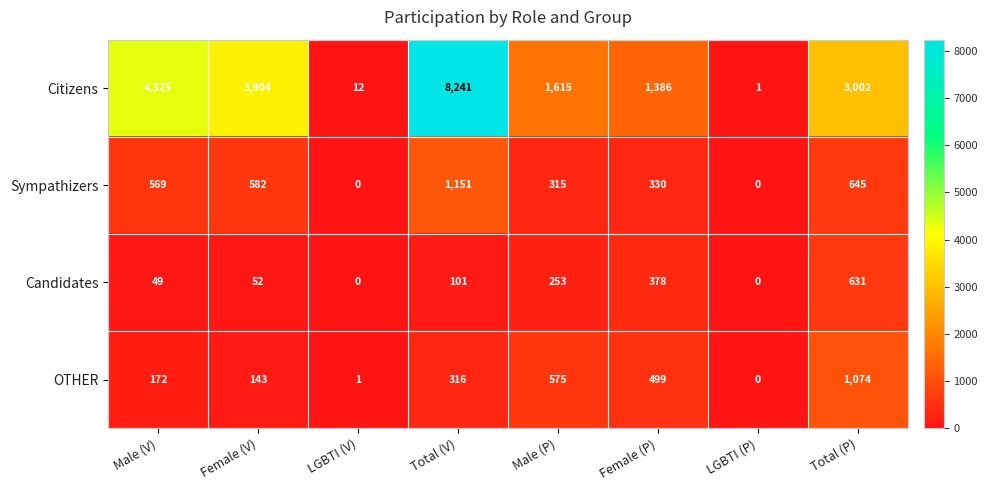

Is it true that Candidates equals 906 at Total (P)?

False